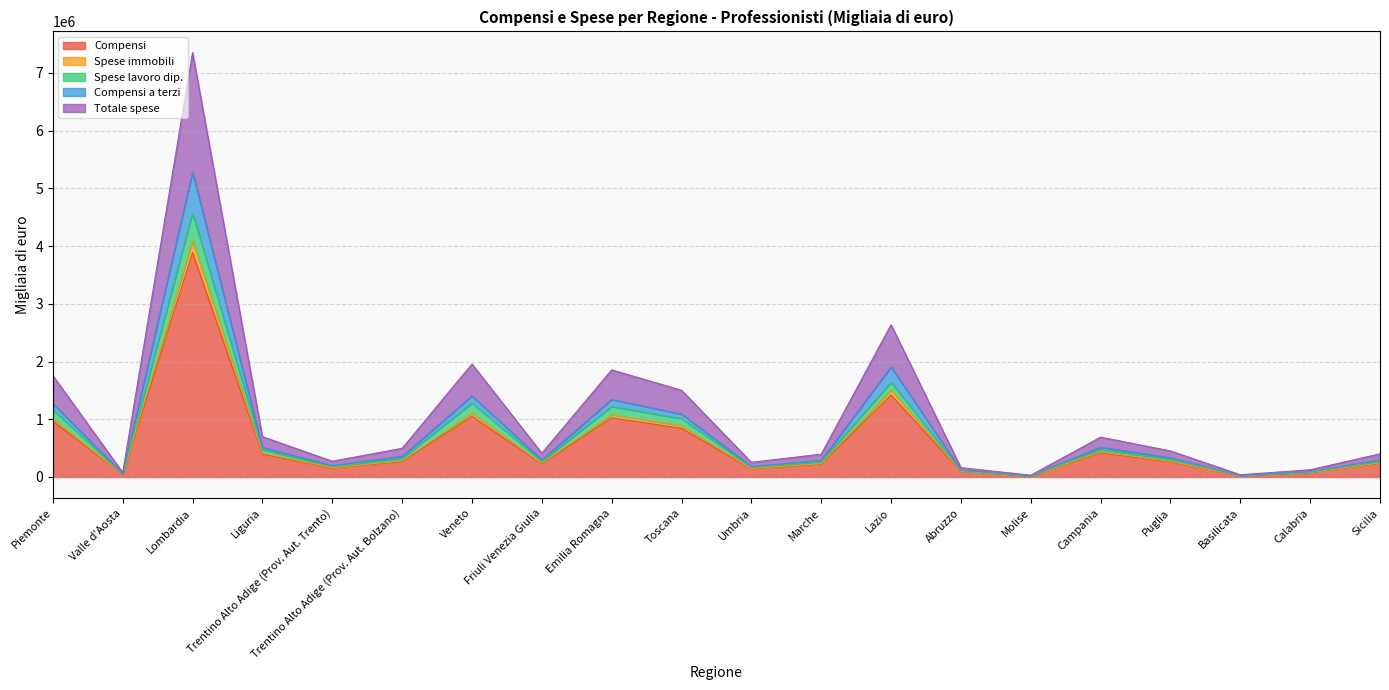

What is the label of the 13th point from the left?

Lazio